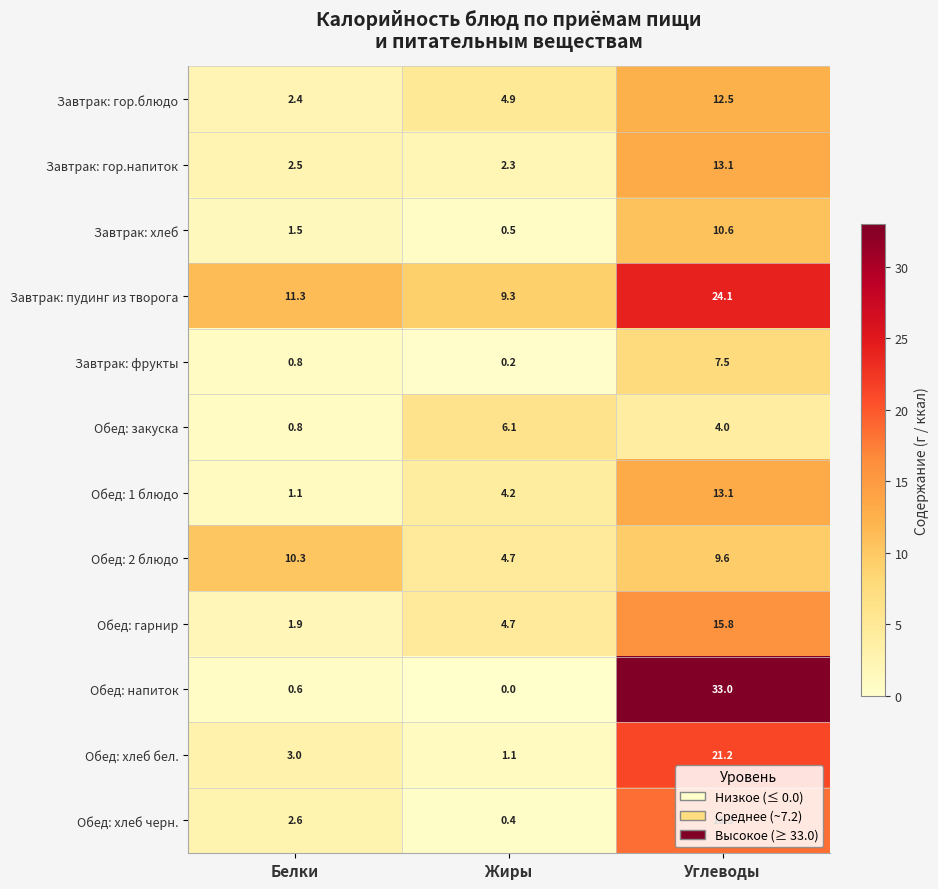

Which series has the largest range (max minus min)?

Обед: напиток